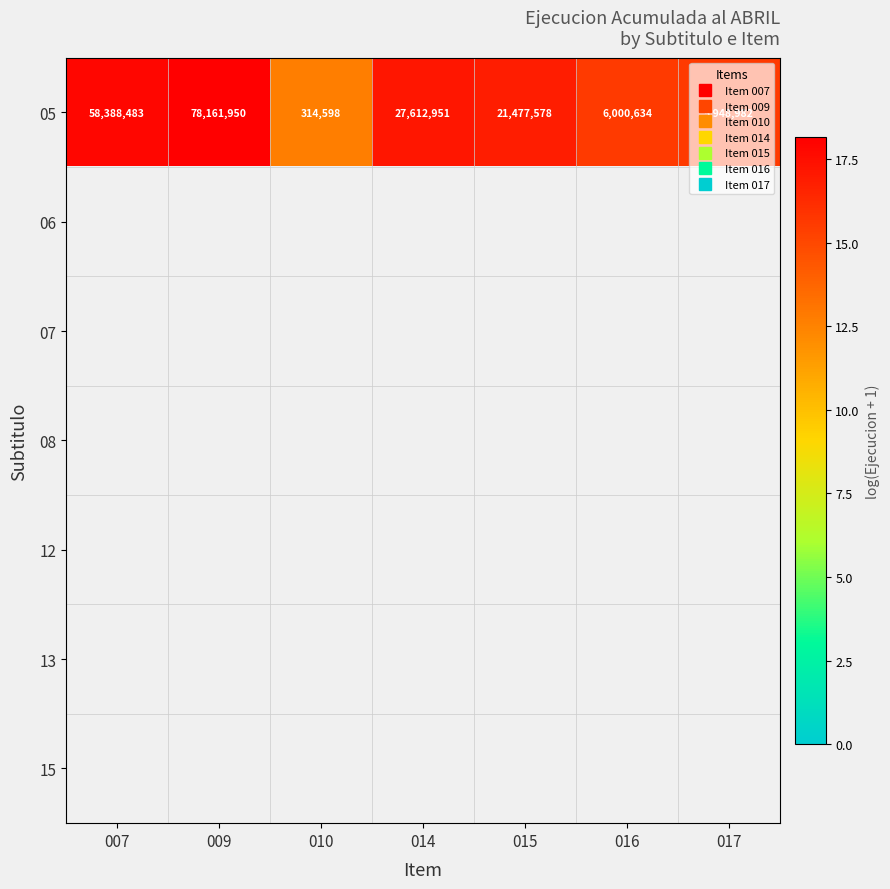

What is the greatest value displayed?

18.2